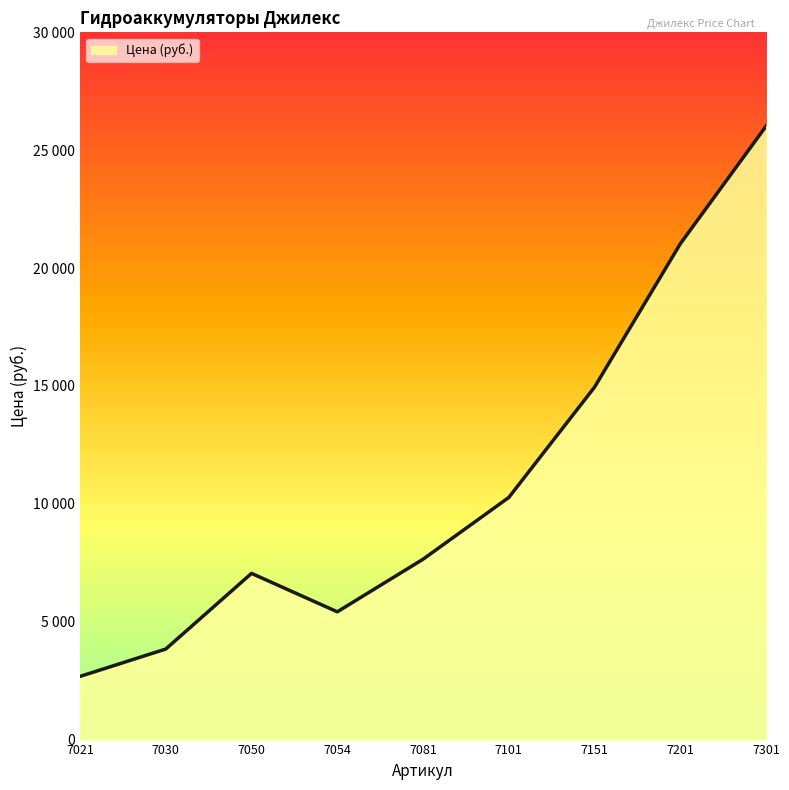

What is the minimum value shown in the chart?

2680